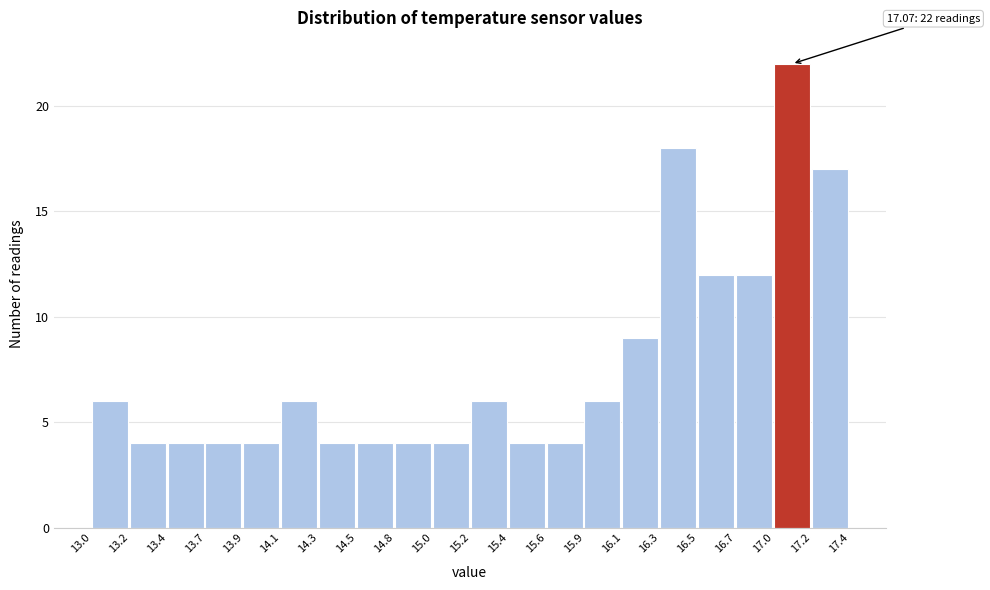

Which range on the x-axis has the tallest bar?

17.0 to 17.2